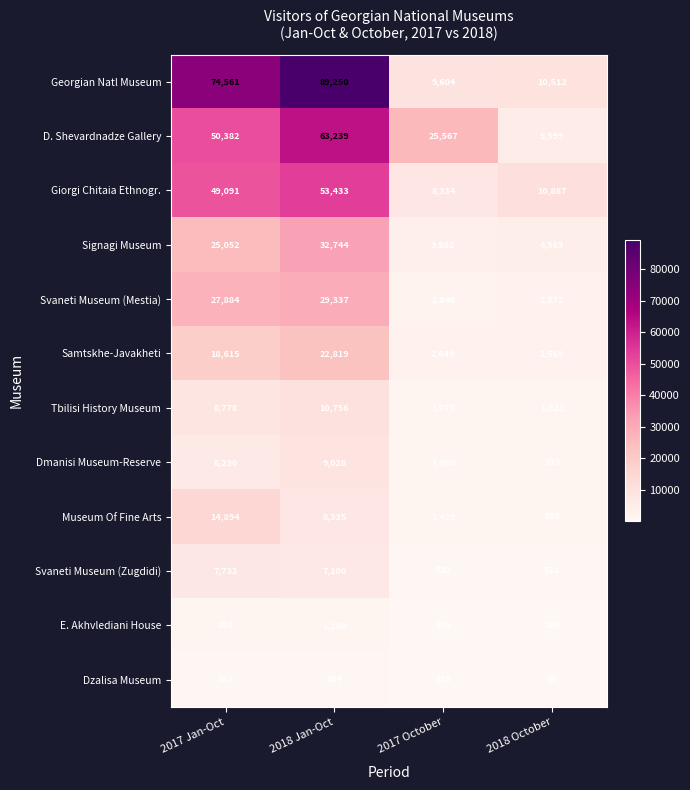

The value of Samtskhe-Javakheti at 2018 October is 974. True or false?

False